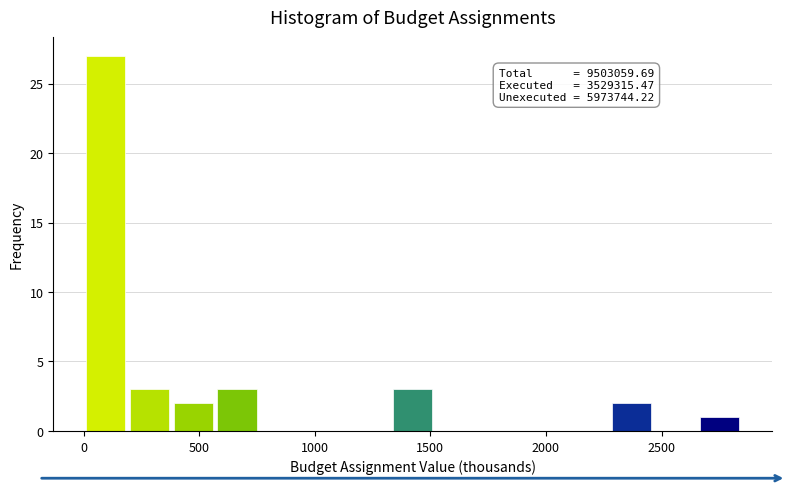

Read against the x-axis, roughly where is the centre of the tallest bar?

100